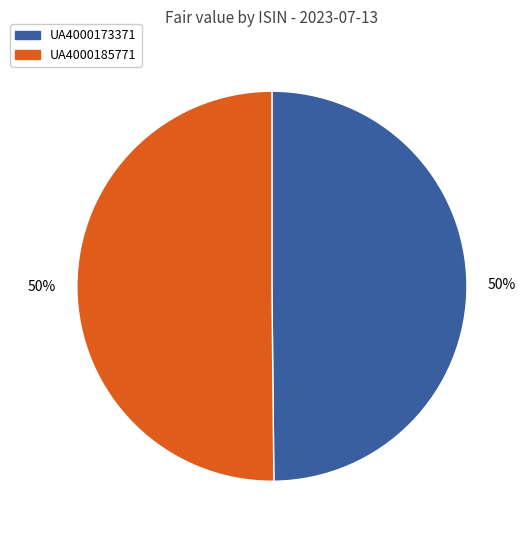

What percentage is the UA4000173371 slice, to the nearest percent?

50%